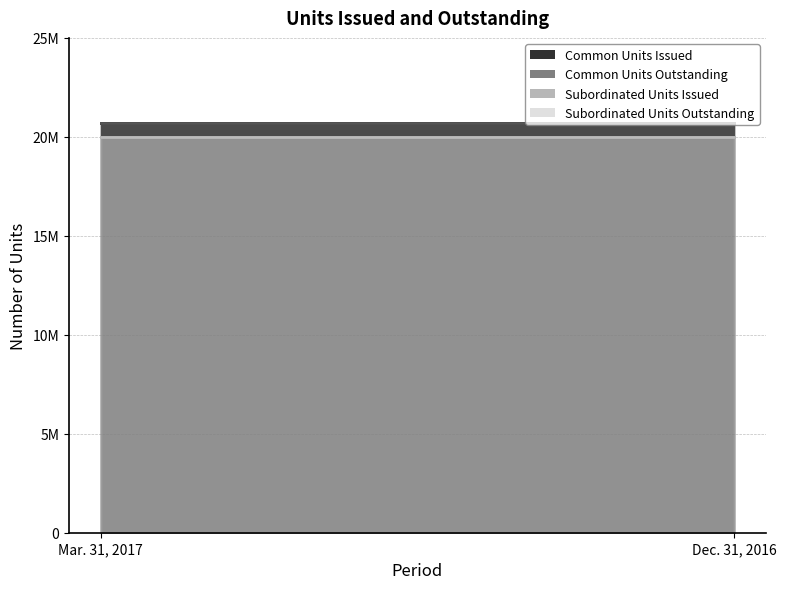

True or false: Subordinated Units Issued has a value of 32096635 at Dec. 31, 2016.

False